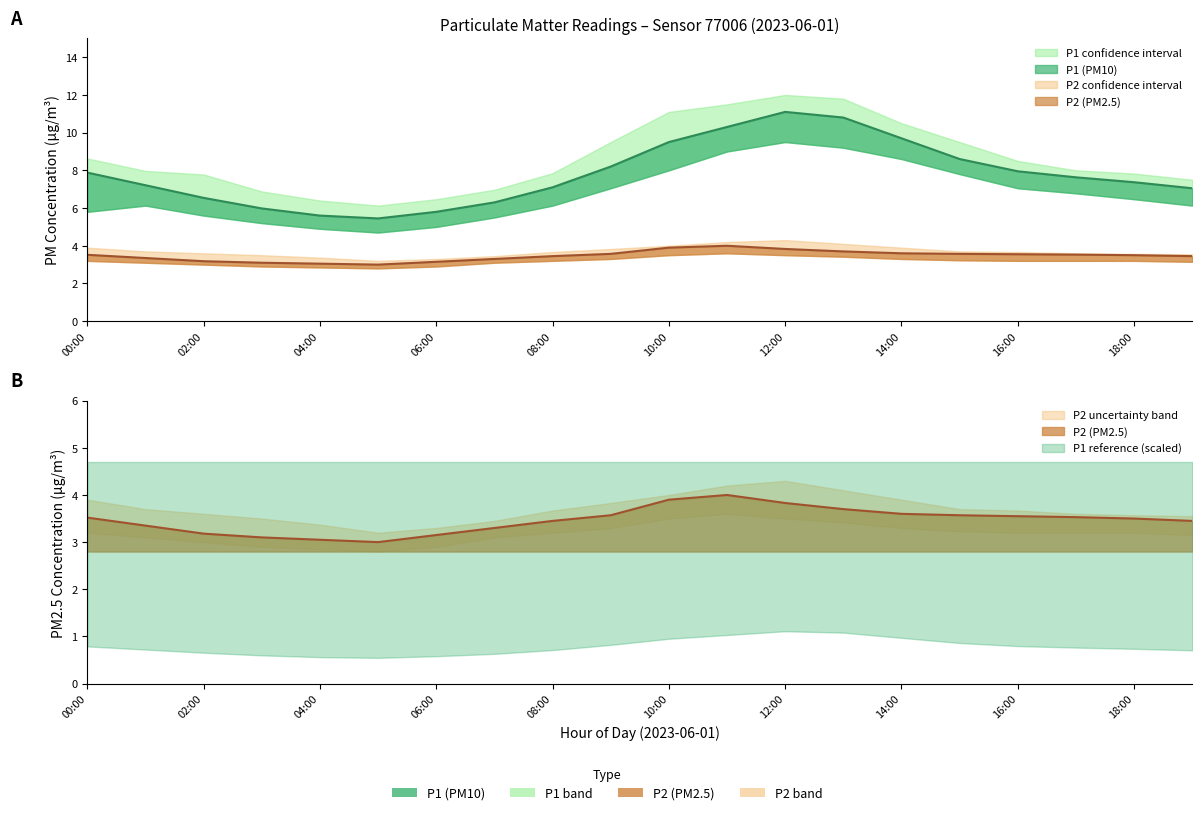

How many interior local peaks does the P1 series have?

1